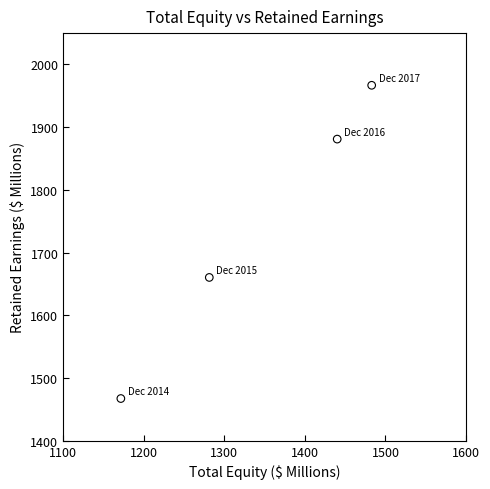

What Y value in the scatter plot is closest to 1717?

1660.4